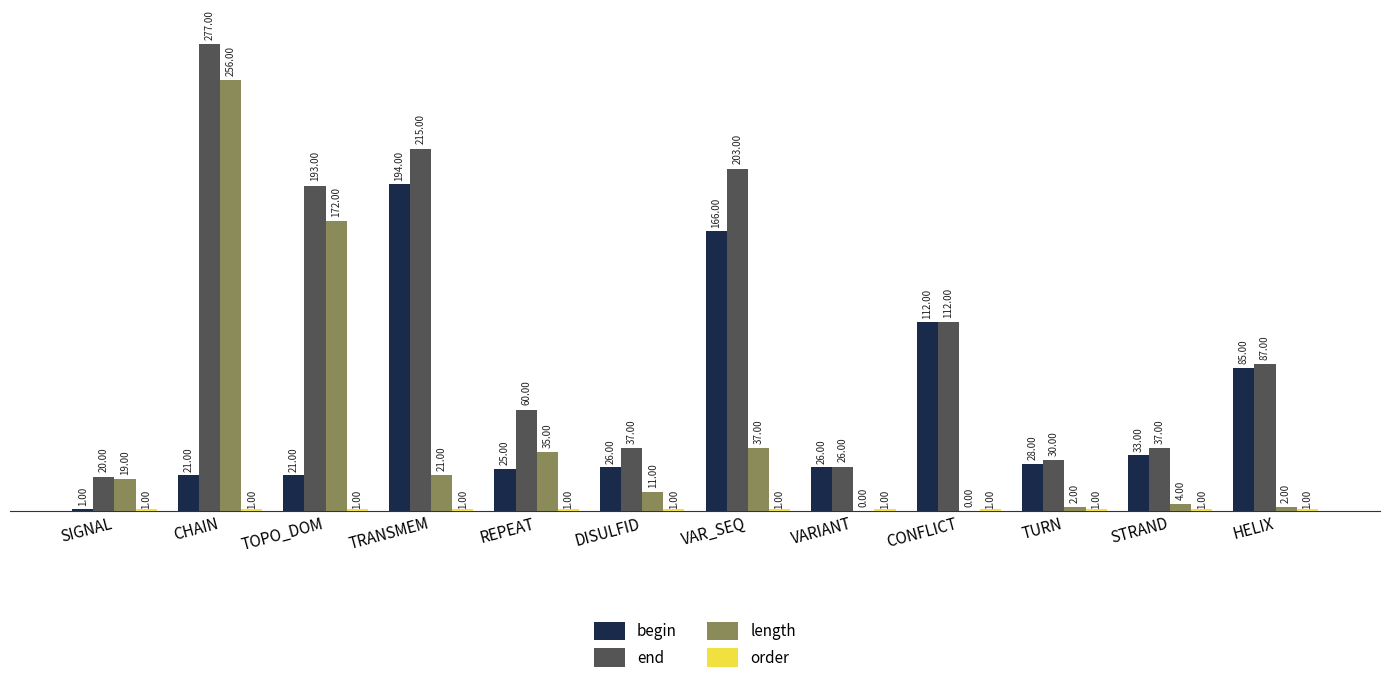

What is the sum of all end values?

1297